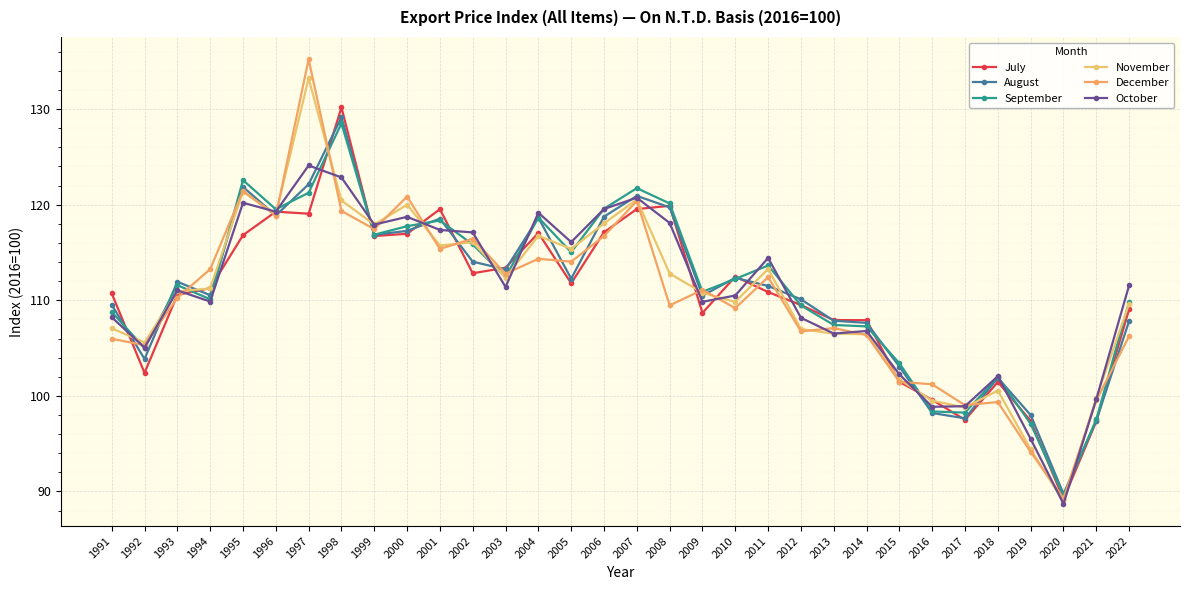

How many data points does each series have?

32